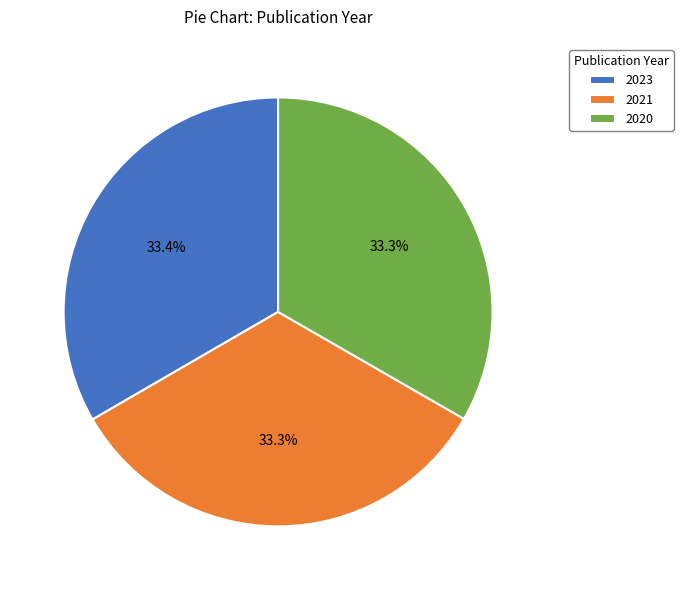

Combined, do 2020 and 2021 account for over 50%?

Yes